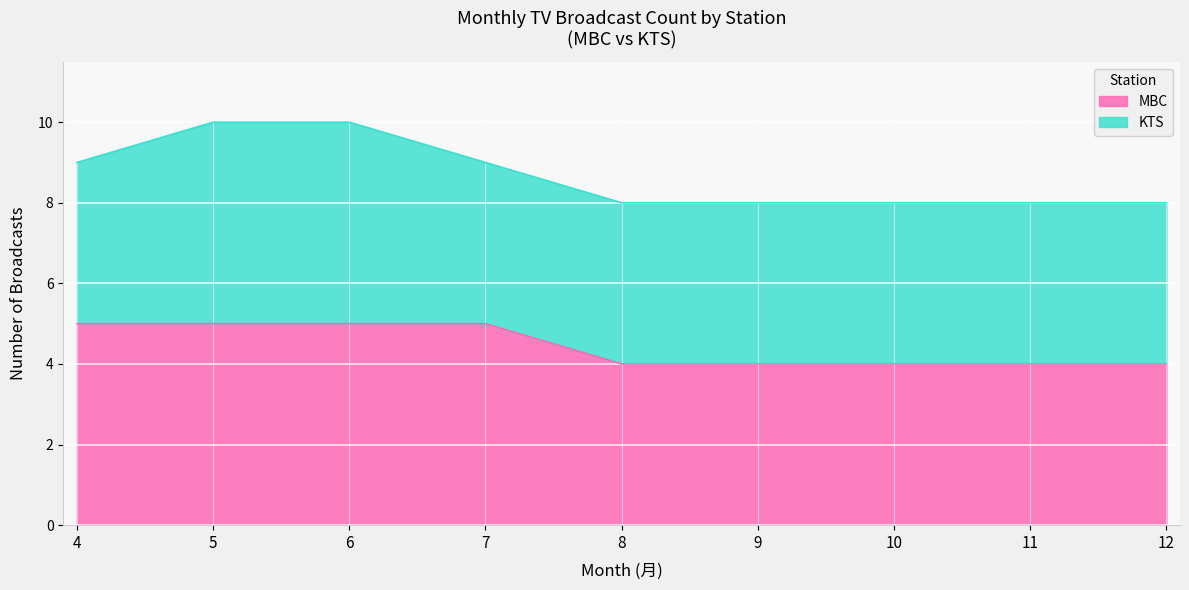

What is the value of the 9th point from the left?

4